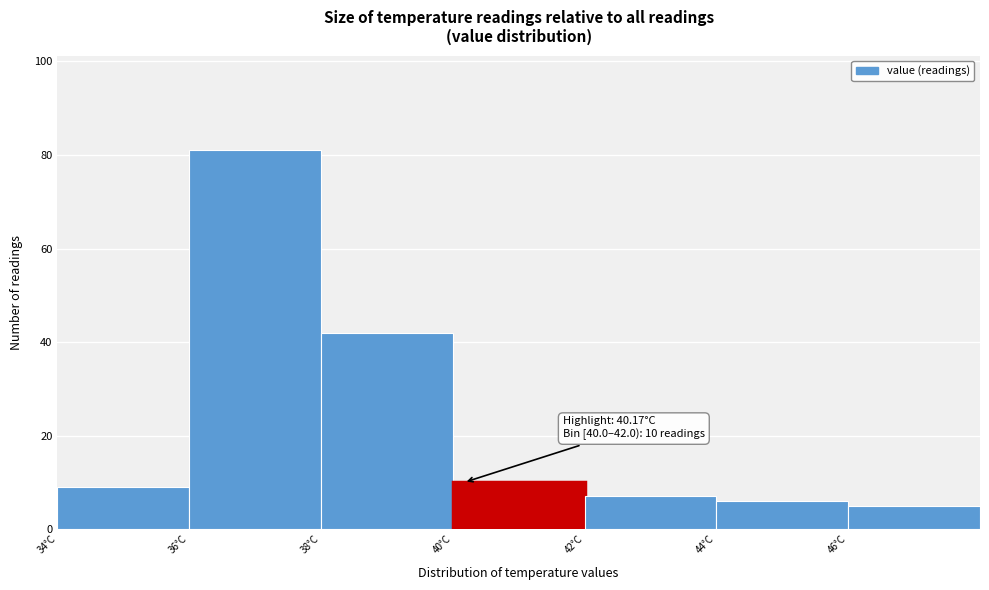

Which range on the x-axis has the tallest bar?

36 to 38